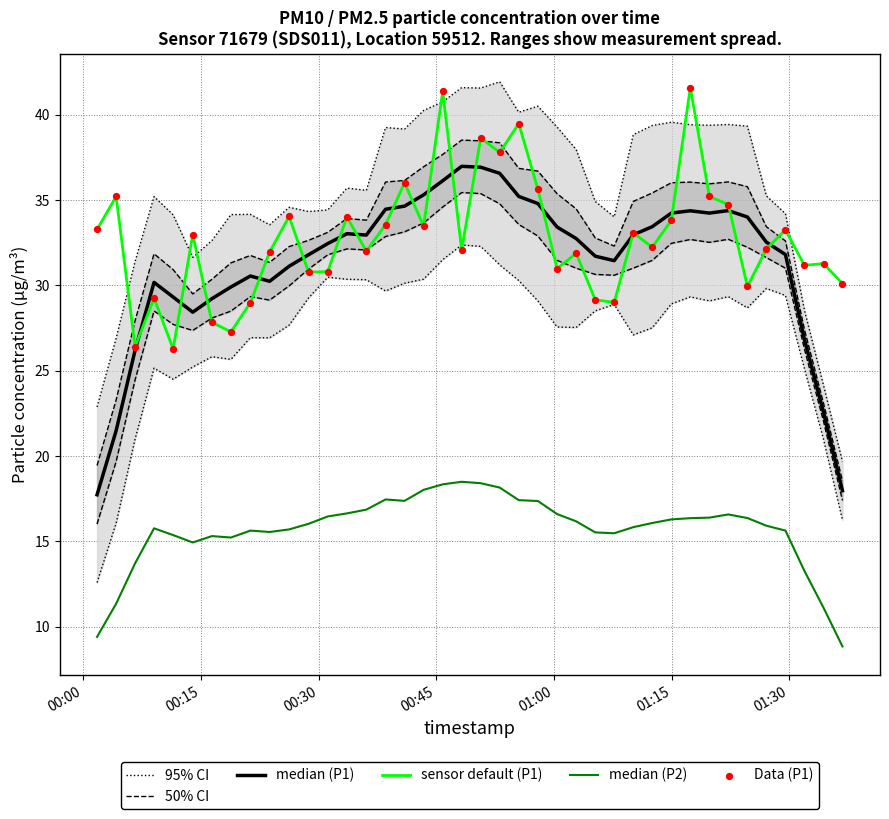

What is the maximum value for sensor default (P1)?

41.6